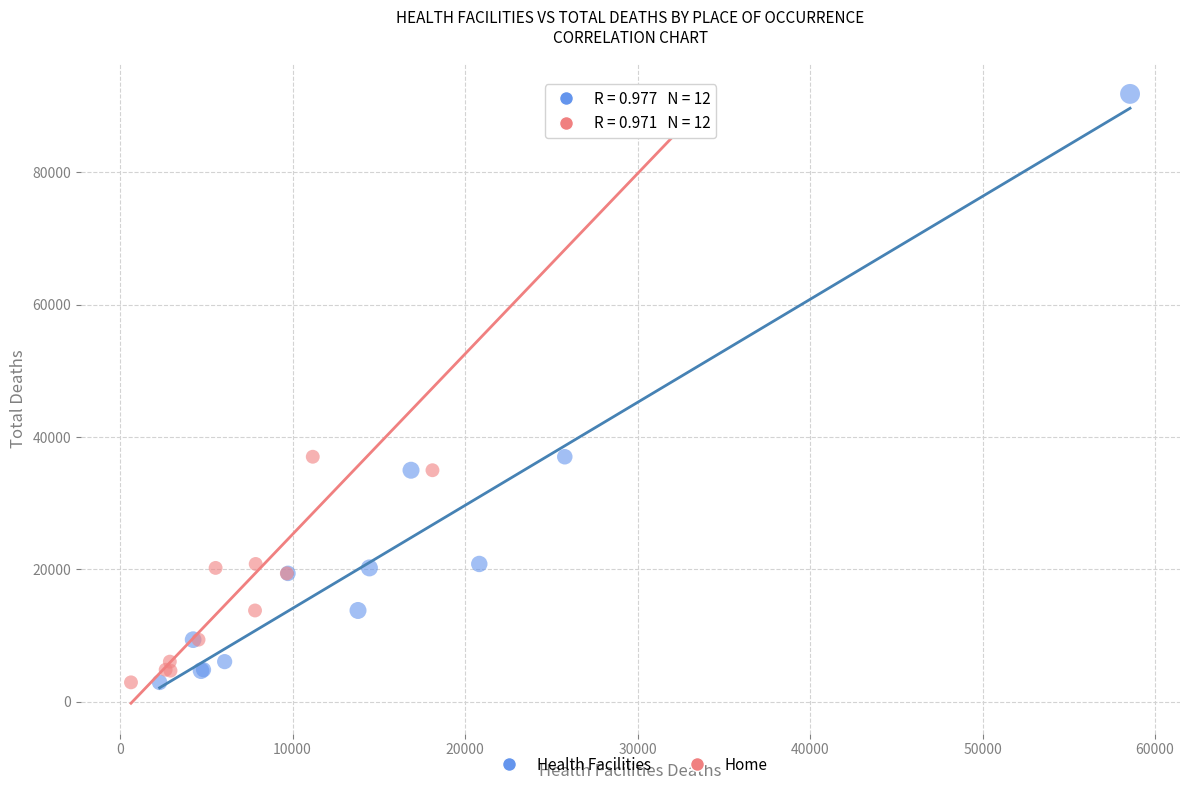

What are all the series names shown in the legend?

Health Facilities, Home